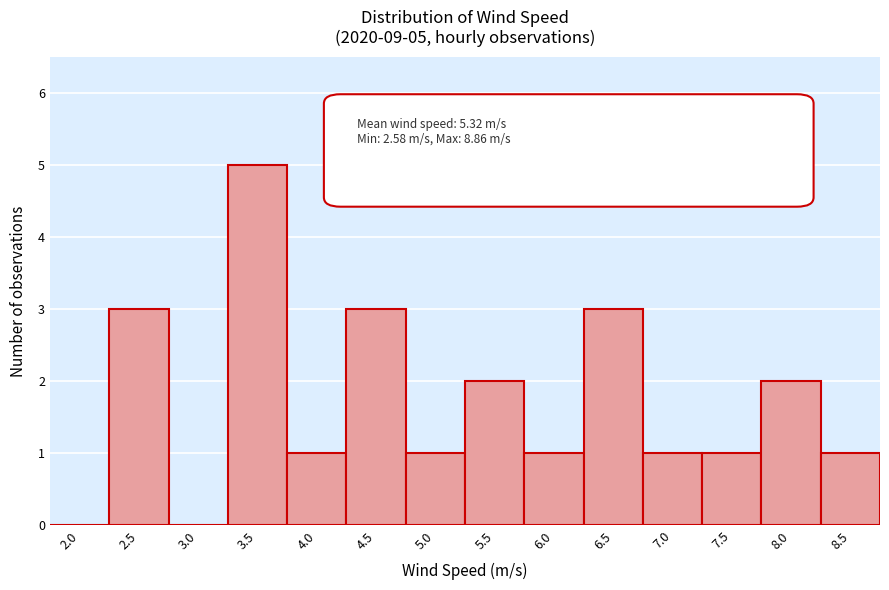

Reading left to right, extract all data points from this chart.

2.0=0	2.5=3	3.0=0	3.5=5	4.0=1	4.5=3	5.0=1	5.5=2	6.0=1	6.5=3	7.0=1	7.5=1	8.0=2	8.5=1